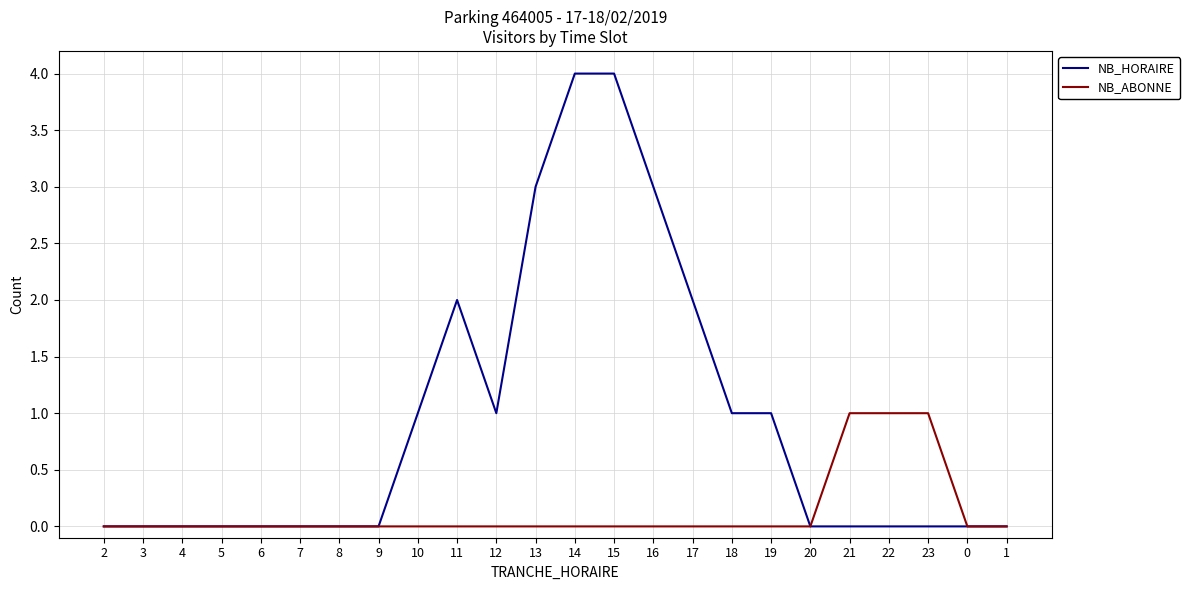

How many lines are shown in the chart?

2